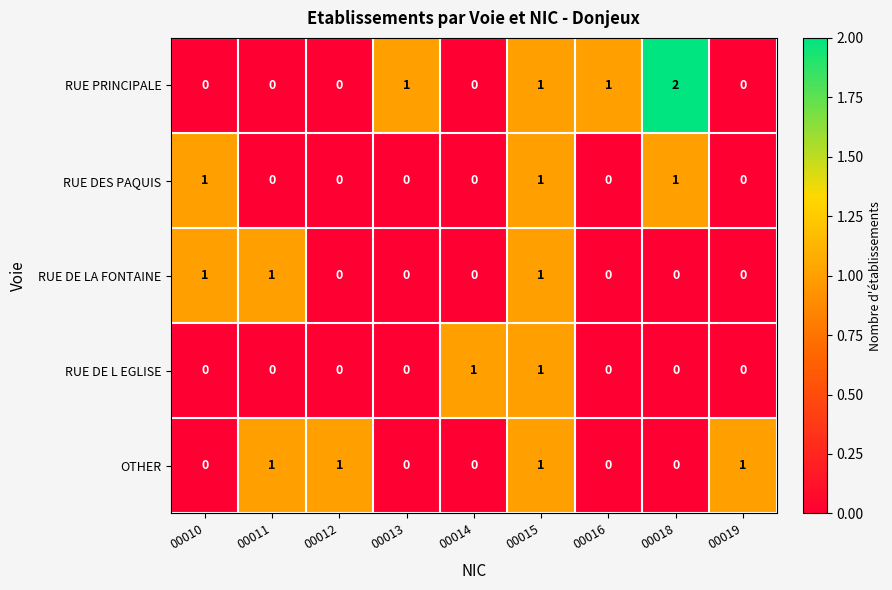

At which category does the chart reach its peak across all series?

00018